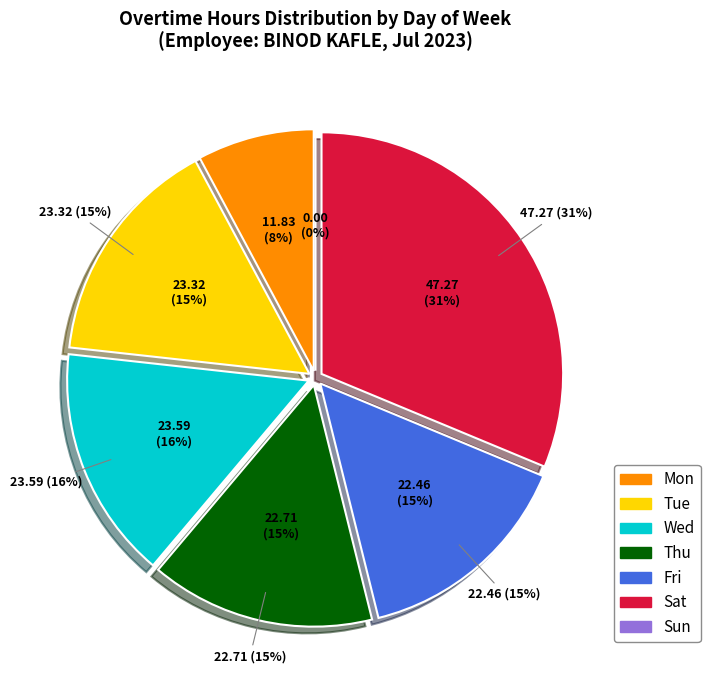

How many segments does this pie chart have?

7